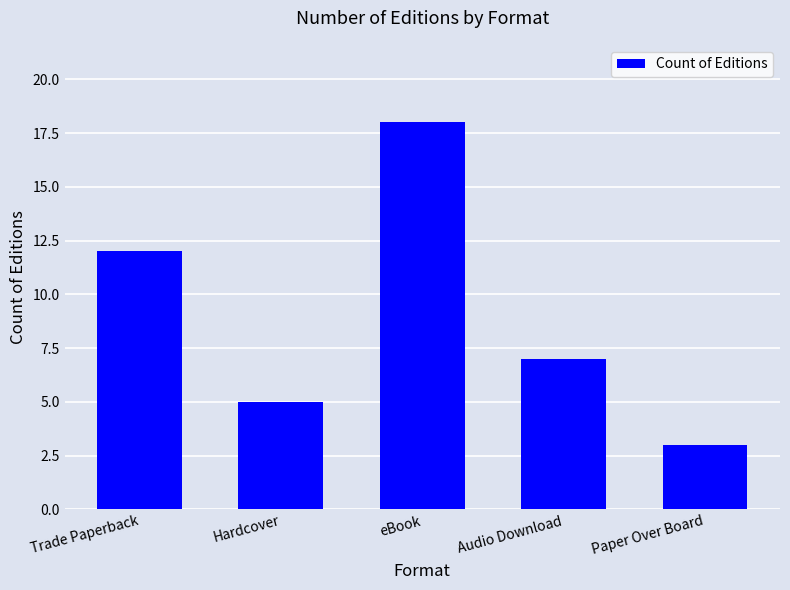

What is the sum of the values at Audio Download and Paper Over Board?

10